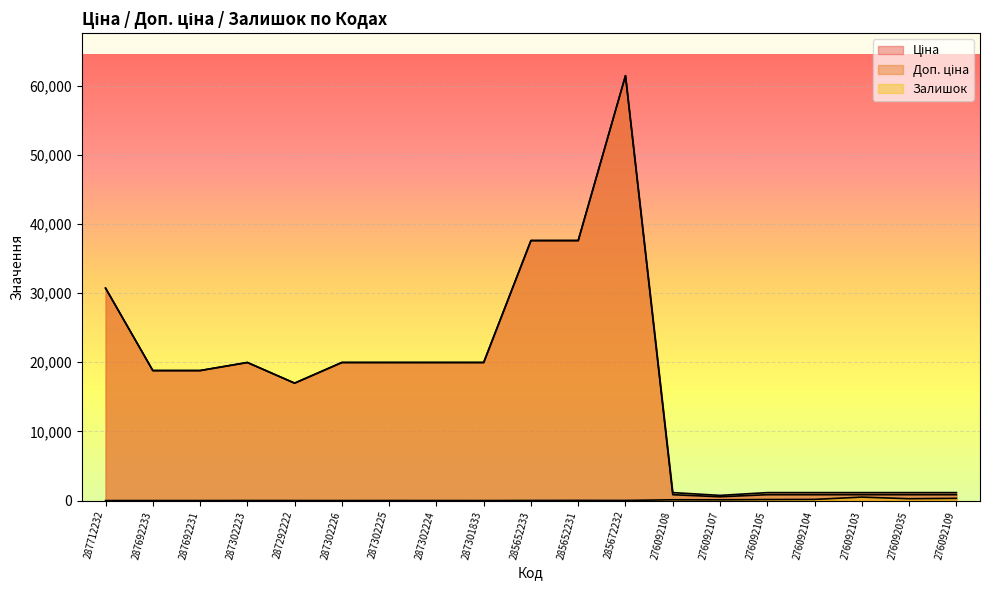

True or false: Залишок and Ціна cross at least once.

False